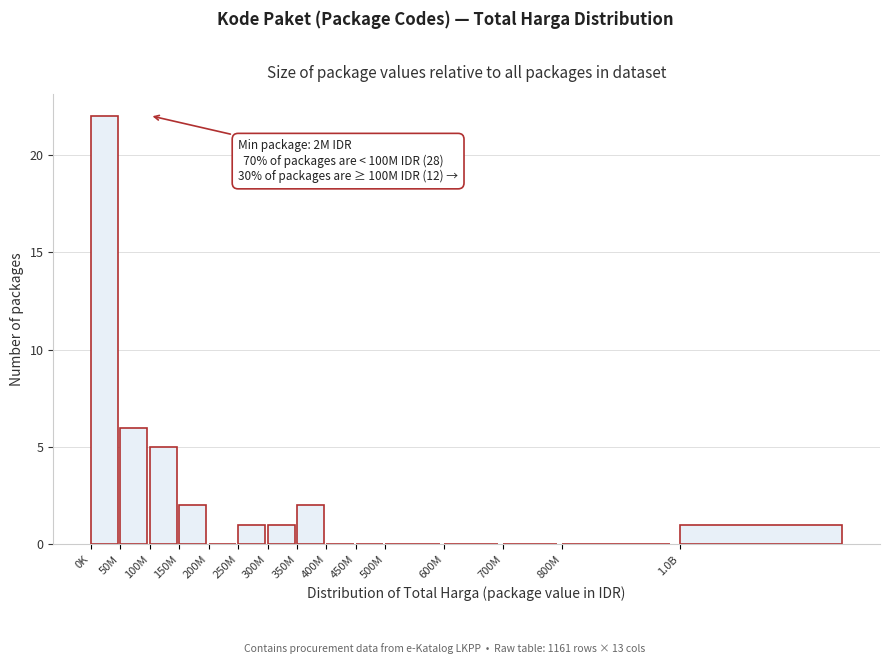

Reading left to right, list all the values displayed in this chart.

0K=22	50M=6	100M=5	150M=2	200M=0	250M=1	300M=1	350M=2	400M=0	450M=0	500M=0	600M=0	700M=0	800M=0	1.0B=1